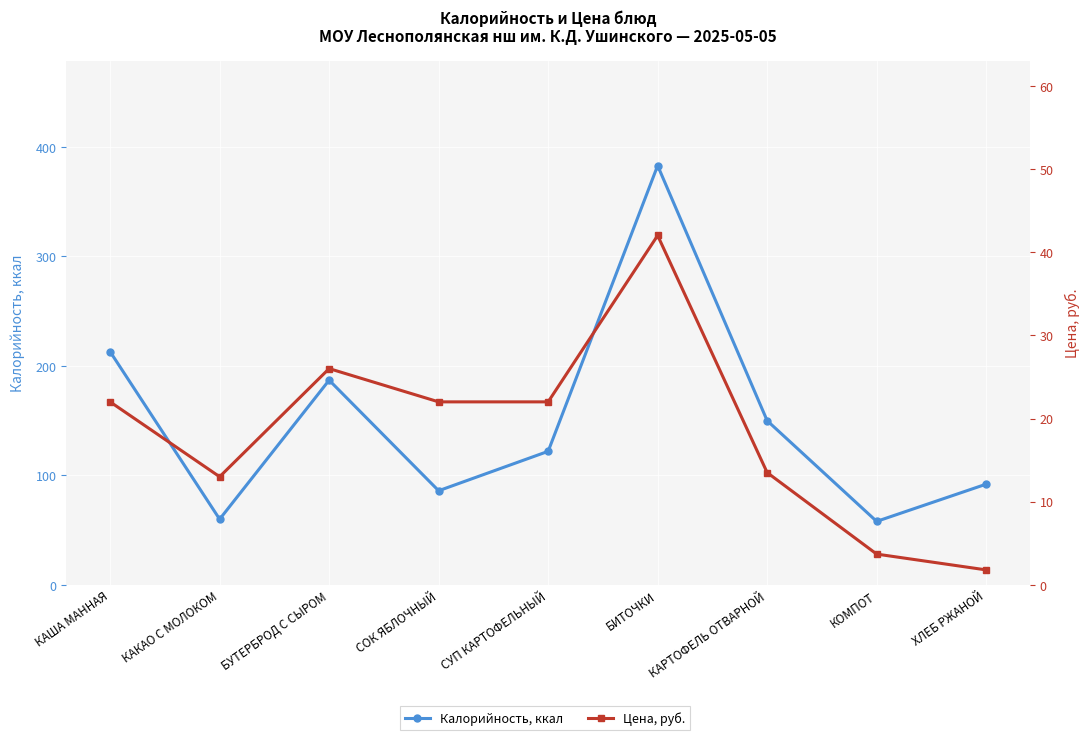

Between СУП КАРТОФЕЛЬНЫЙ and СОК ЯБЛОЧНЫЙ, which is larger?

СУП КАРТОФЕЛЬНЫЙ